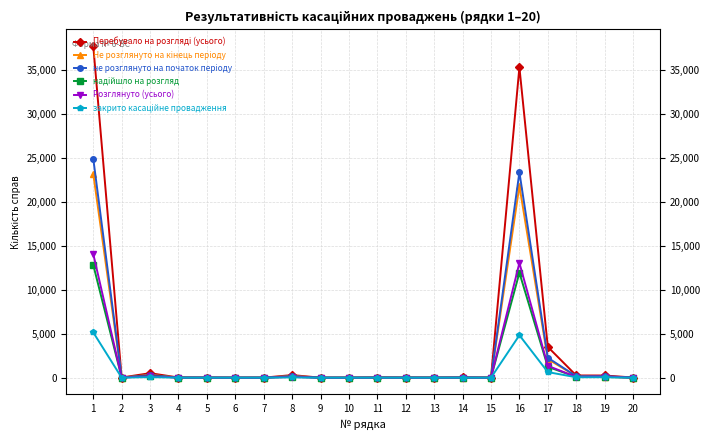

At how many categories does at least one series exceed 36101?

1